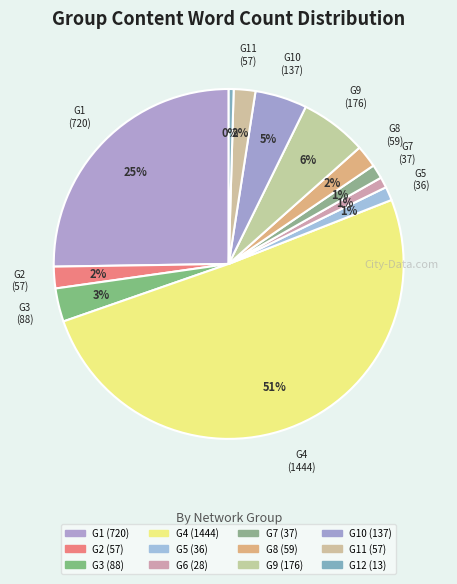

What is the largest slice in the pie chart?

G4